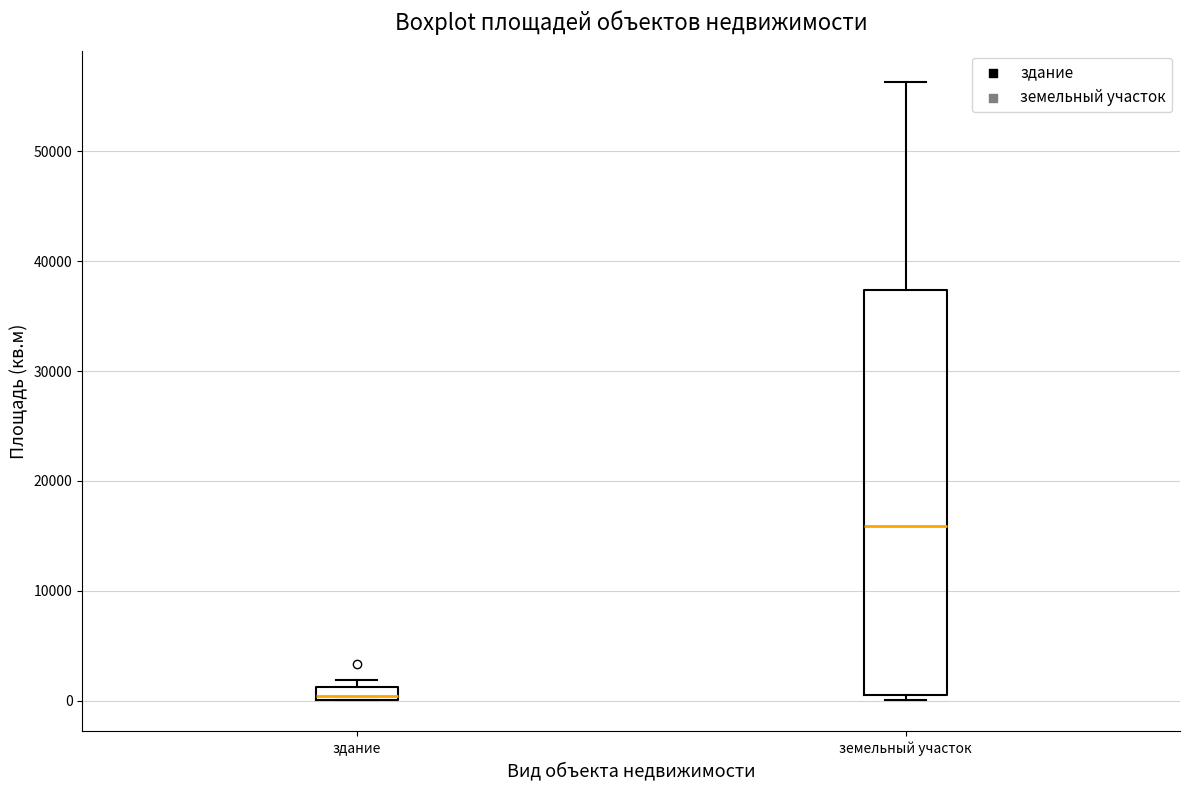

Comparing the boxes themselves (not the whiskers), which one is the tallest?

земельный участок